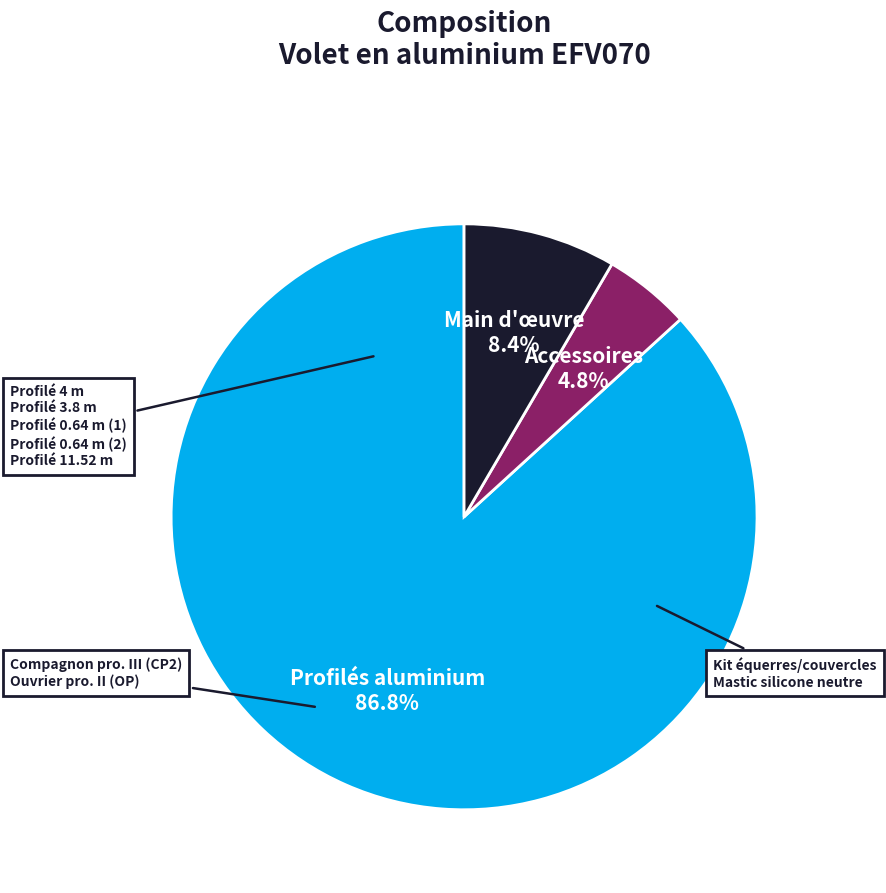

Is there any slice that represents more than half of the pie?

Yes